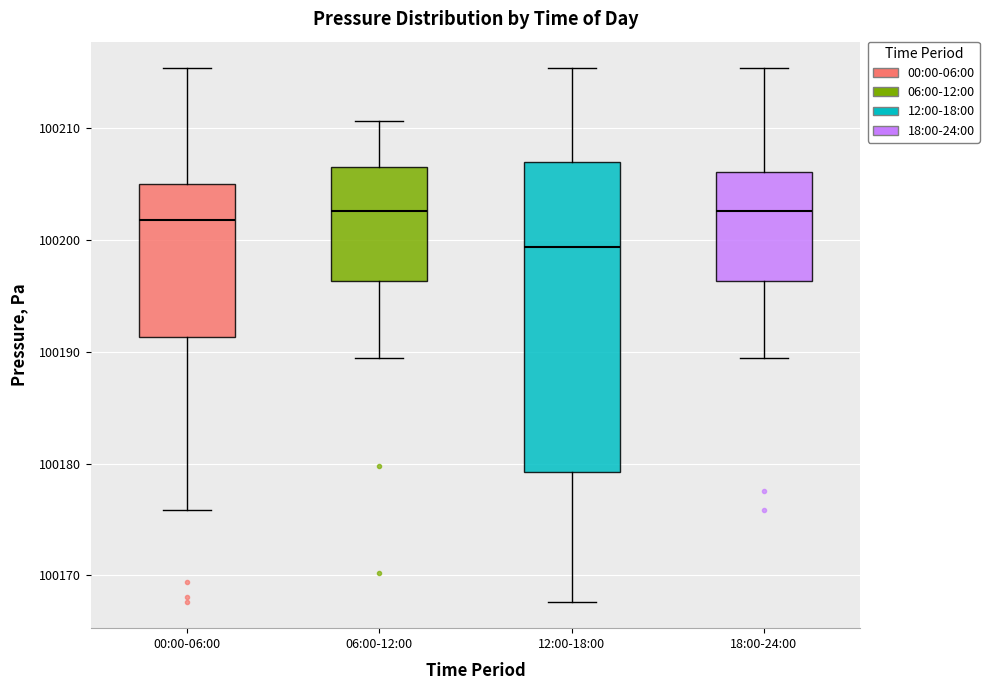

Where is the upper edge of the box for 18:00-24:00 on the y-axis? The values are not printed on the chart, so give them approximately, as read against the axis.

100206